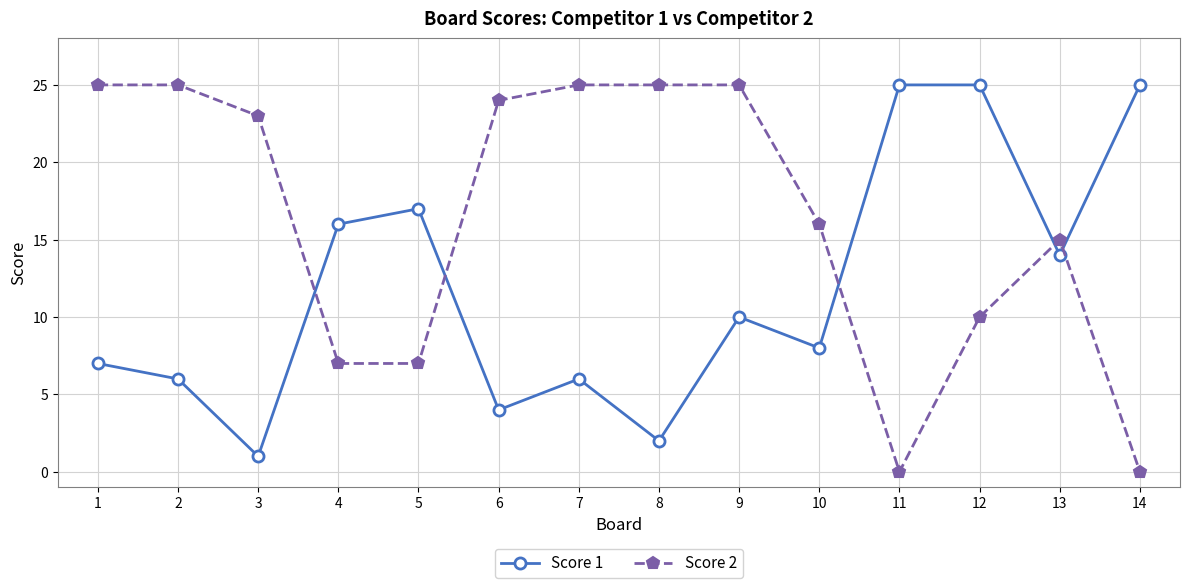

The value of Score 2 at 1 is 25. True or false?

True